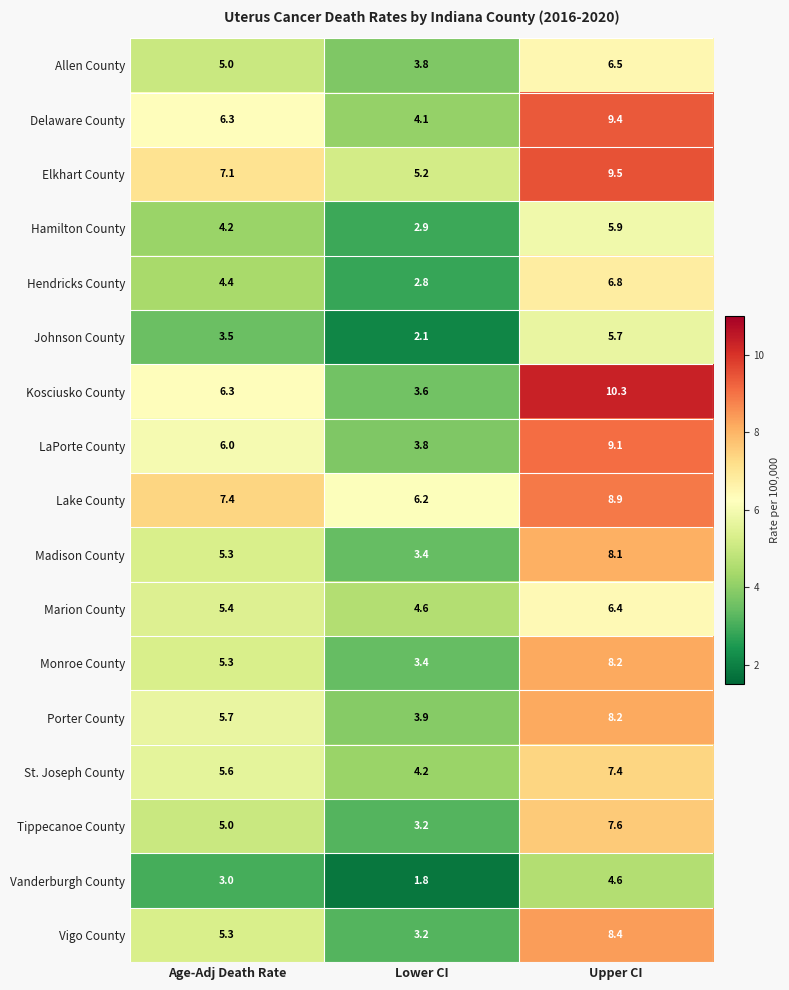

At which label is LaPorte County closest to 6?

Age-Adj Death Rate